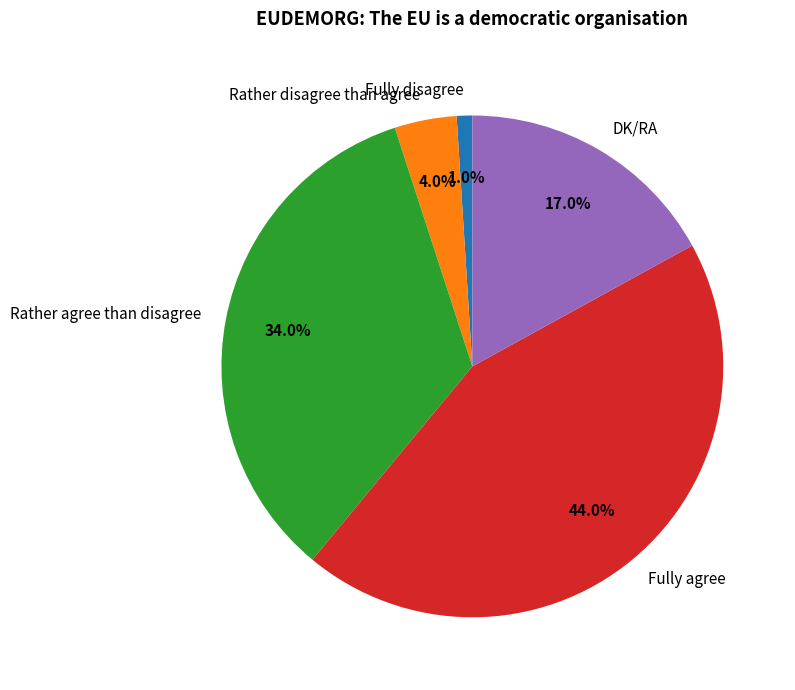

To the nearest percent, what is the average slice percentage?

20%